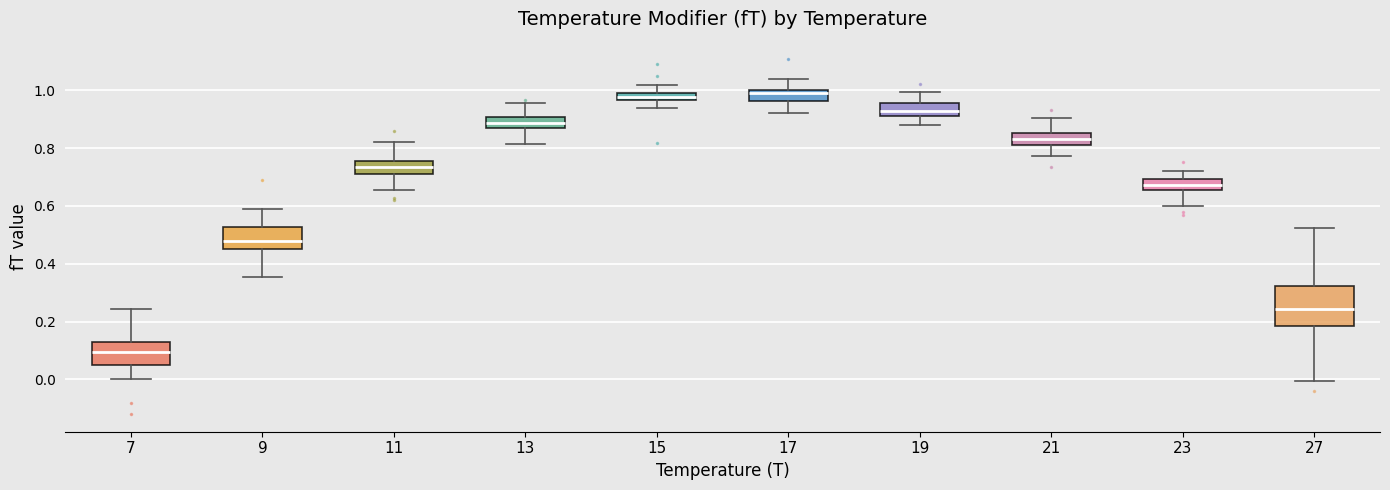

Where does the median line of the box at x = 15 sit on the y-axis? The values are not printed on the chart, so give them approximately, as read against the axis.

0.98